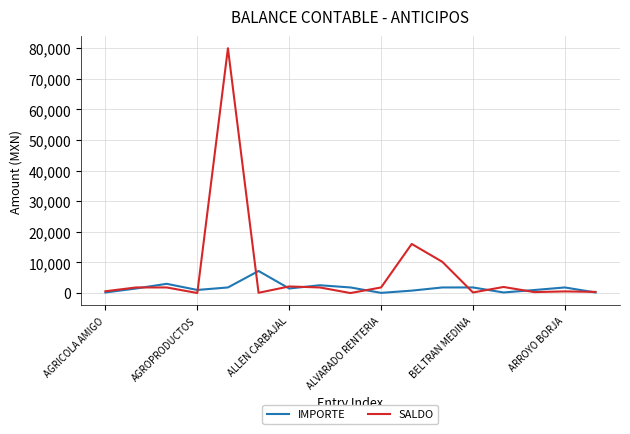

Which series has the largest total across all categories?

SALDO